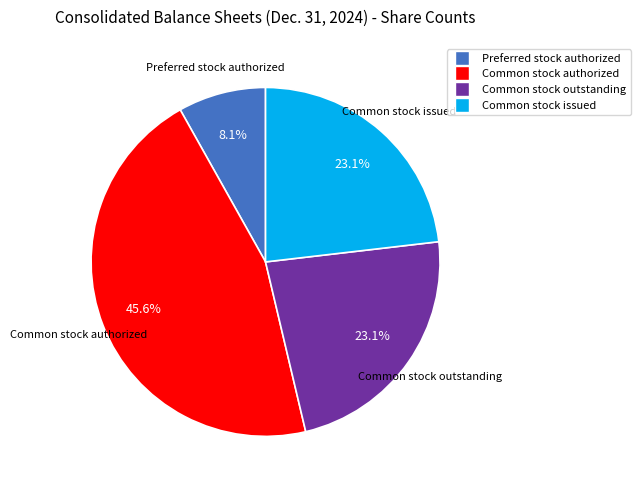

Between Preferred stock authorized and Common stock authorized, which is larger?

Common stock authorized